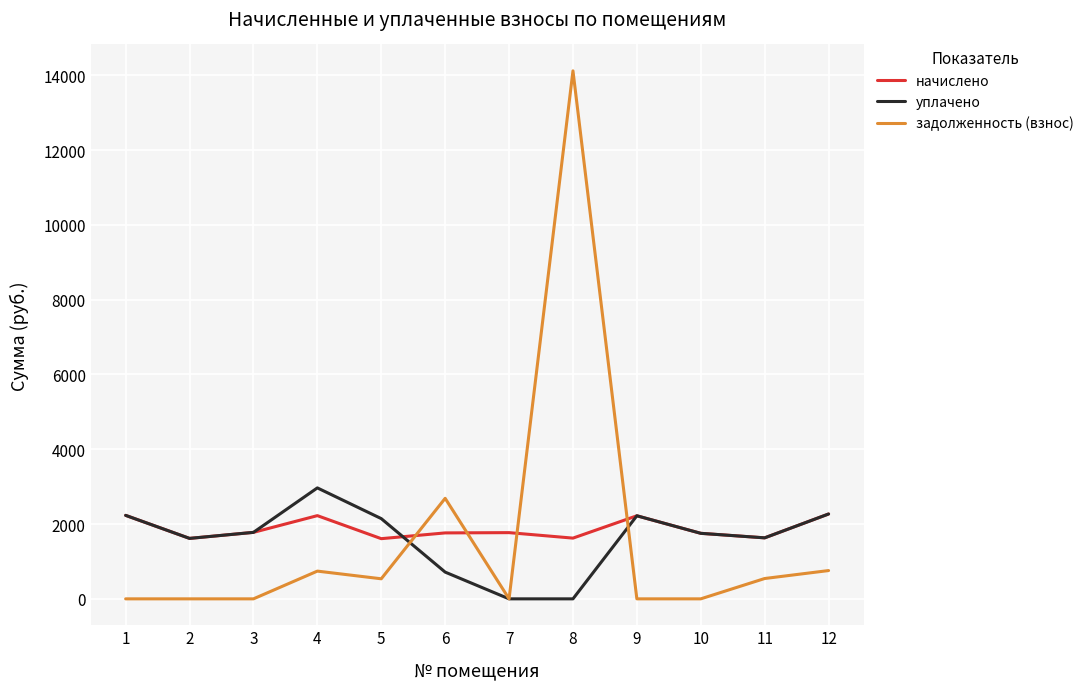

What is the average value of the уплачено series?

1610.8